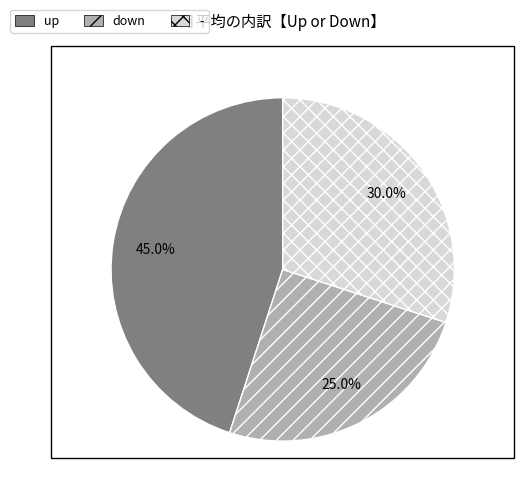

Is there any slice that represents more than half of the pie?

No